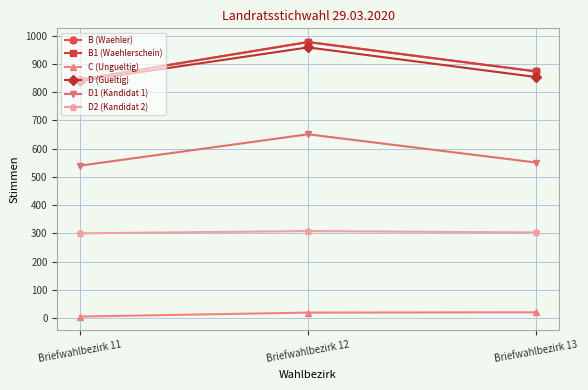

The C (Ungueltig) series shows 5 at Briefwahlbezirk 11. True or false?

True